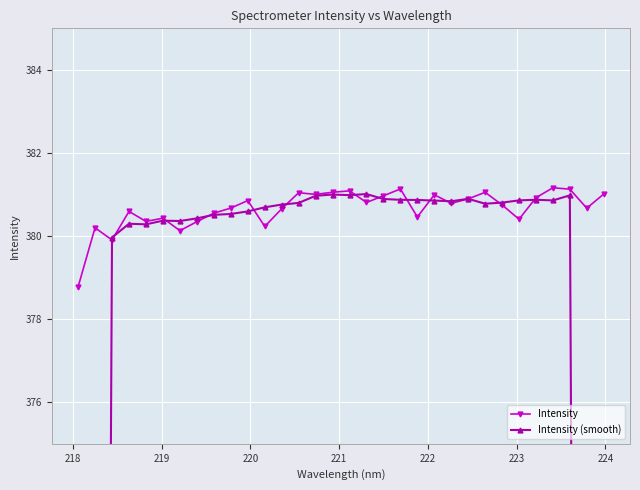

True or false: Intensity has more than 1 interior local peaks.

True